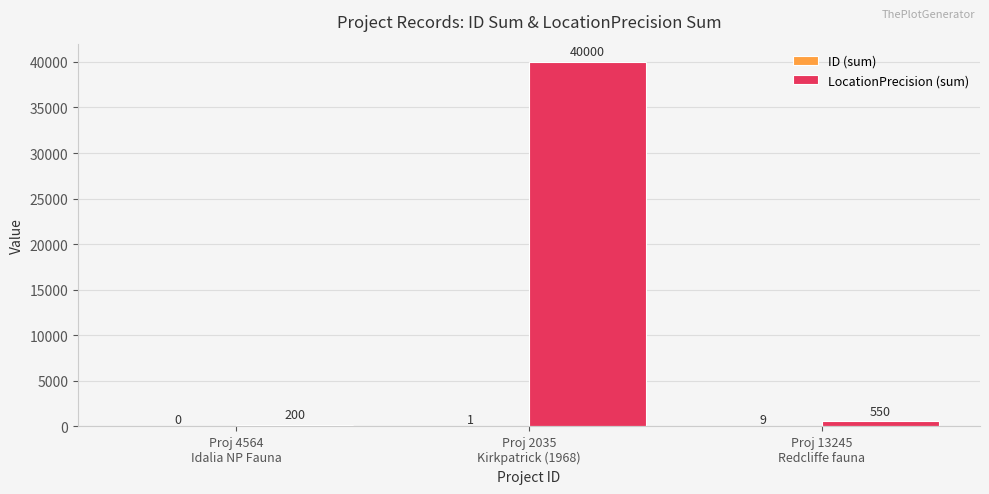

What is the average value of the LocationPrecision (sum) series?

13583